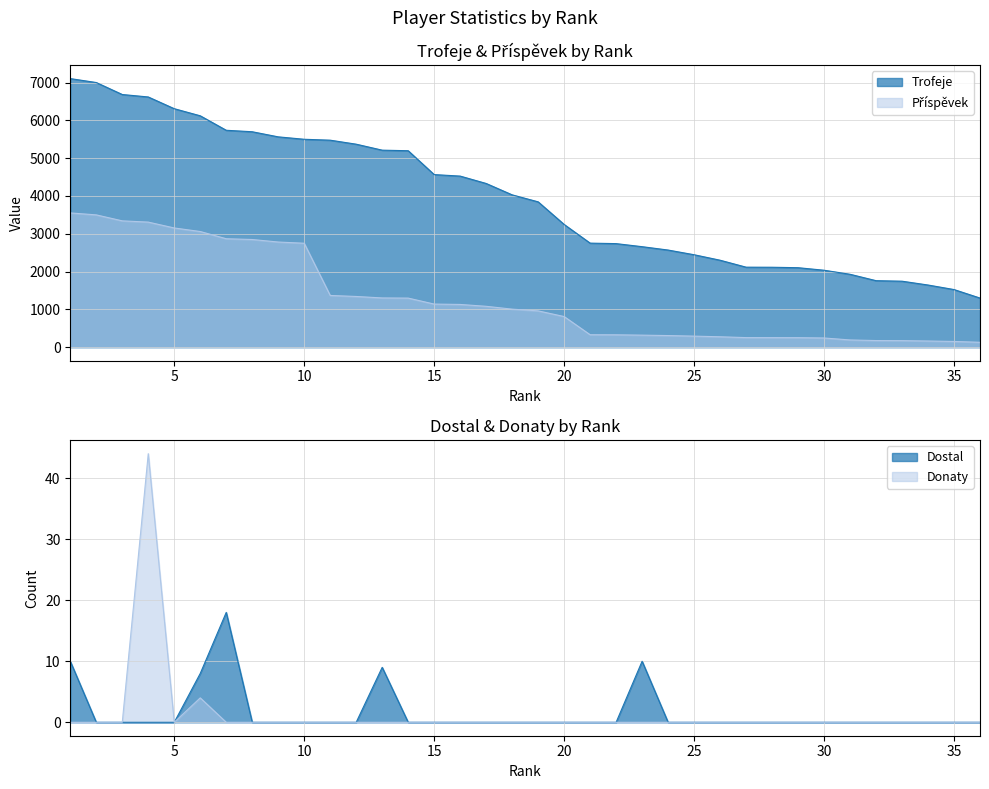

Count the number of categories in the chart.

36